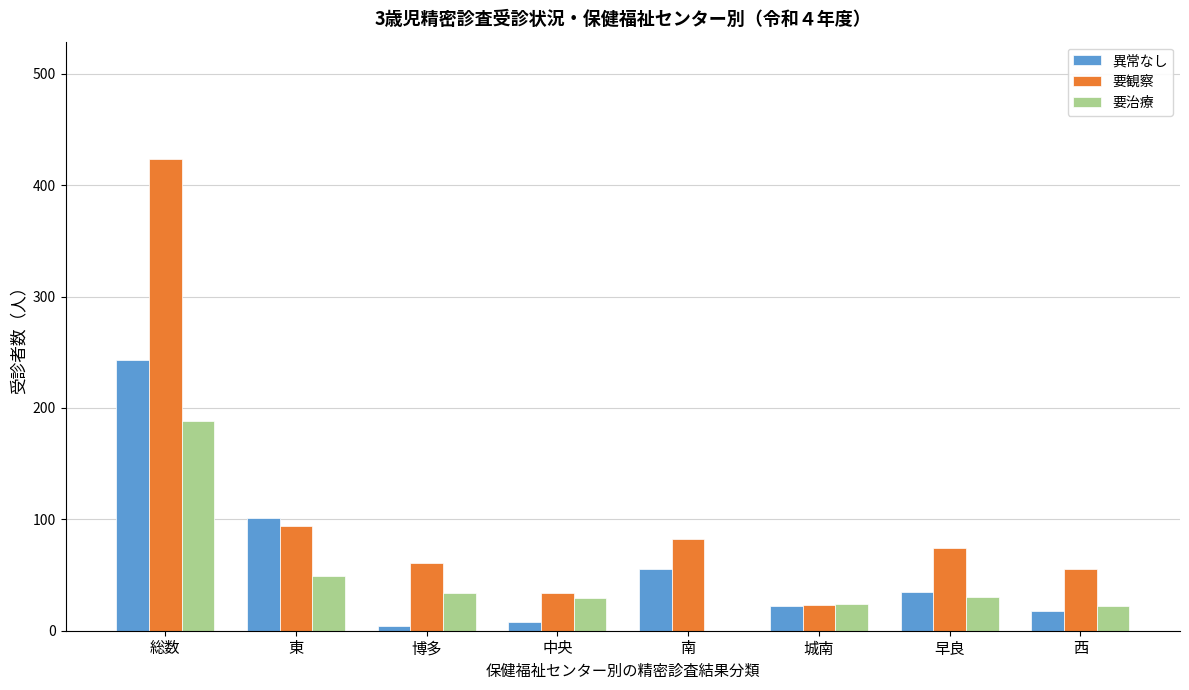

What is the sum of the 要治療 values at 西 and 総数?

210